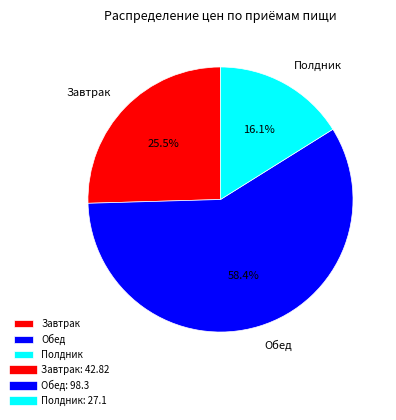

To the nearest percent, what is the difference between the Завтрак and Полдник slice percentages?

9%